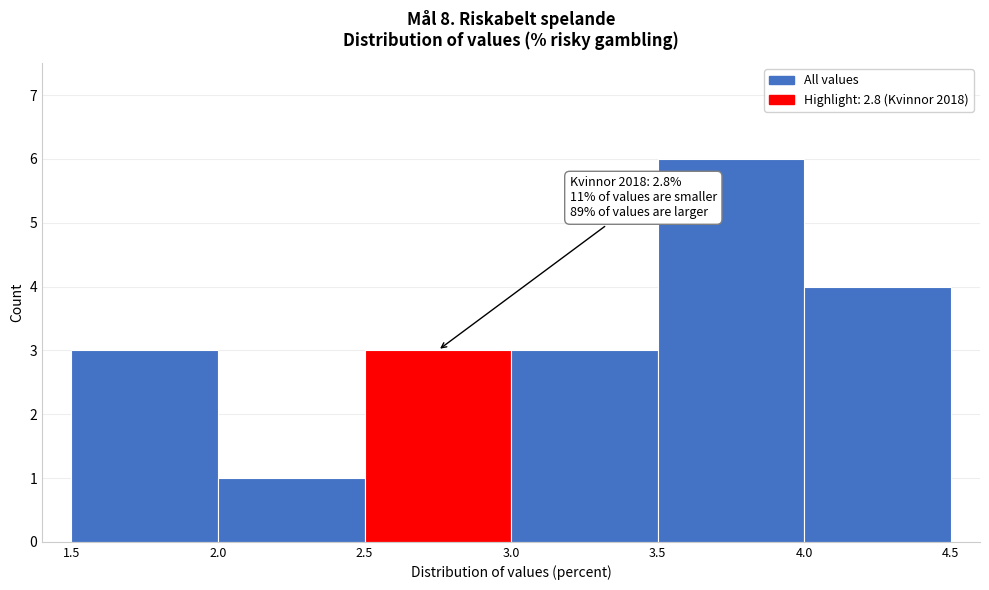

Which range on the x-axis has the tallest bar?

3.5 to 4.0